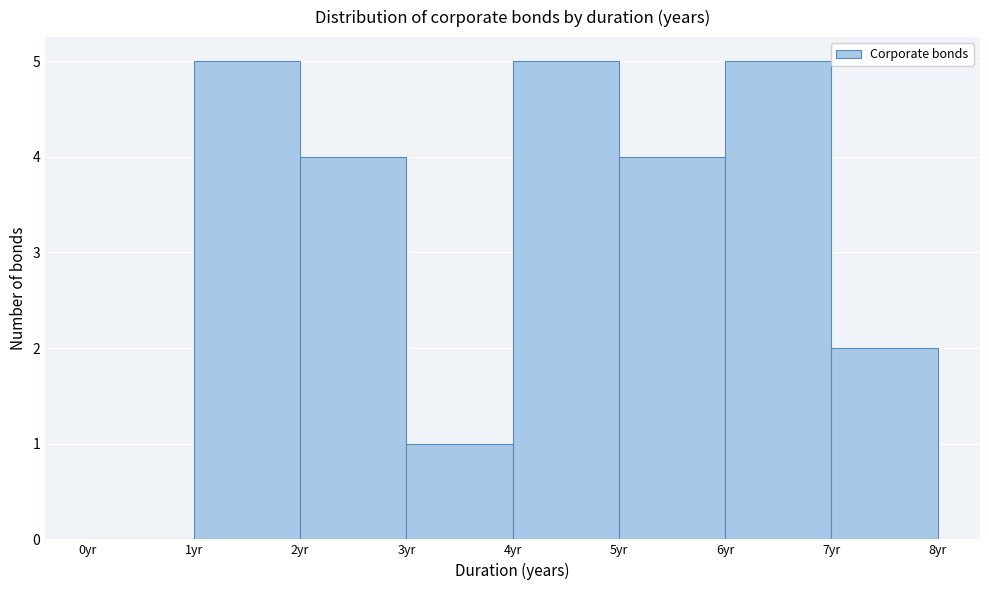

Reading left to right, list every bar in this chart as the range it spans on the x-axis followed by its height. The values are not printed on the chart, so give them approximately, as read against the axis.

0 to 1: 0
1 to 2: 5
2 to 3: 4
3 to 4: 1
4 to 5: 5
5 to 6: 4
6 to 7: 5
7 to 8: 2